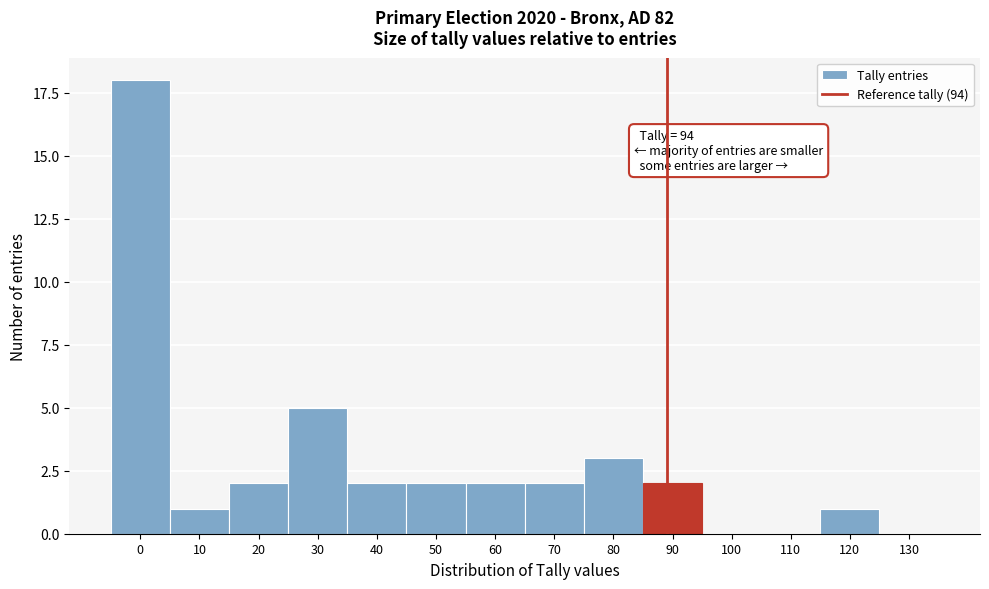

Reading right to left, extract all data points from this chart.

130=0	120=1	110=0	100=0	90=2	80=3	70=2	60=2	50=2	40=2	30=5	20=2	10=1	0=18